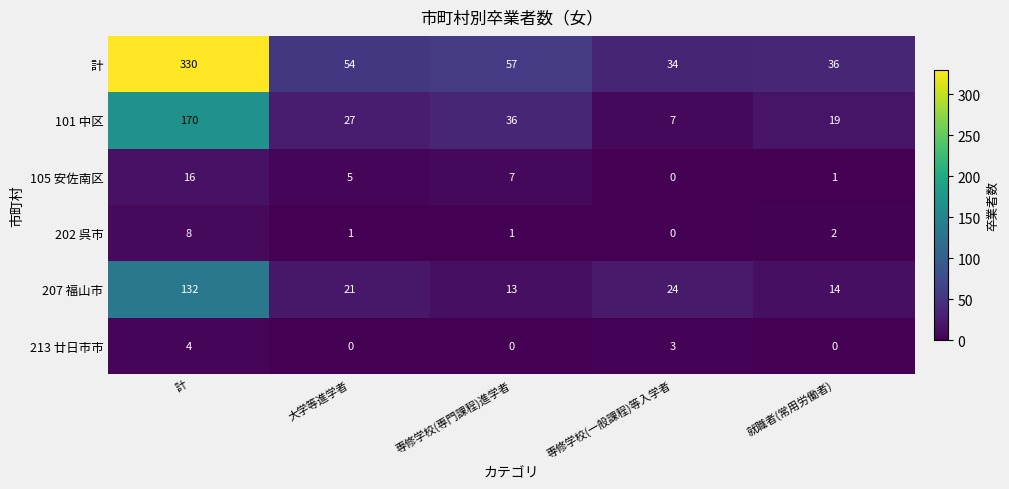

Where does the 105 安佐南区 series first go above 5?

計